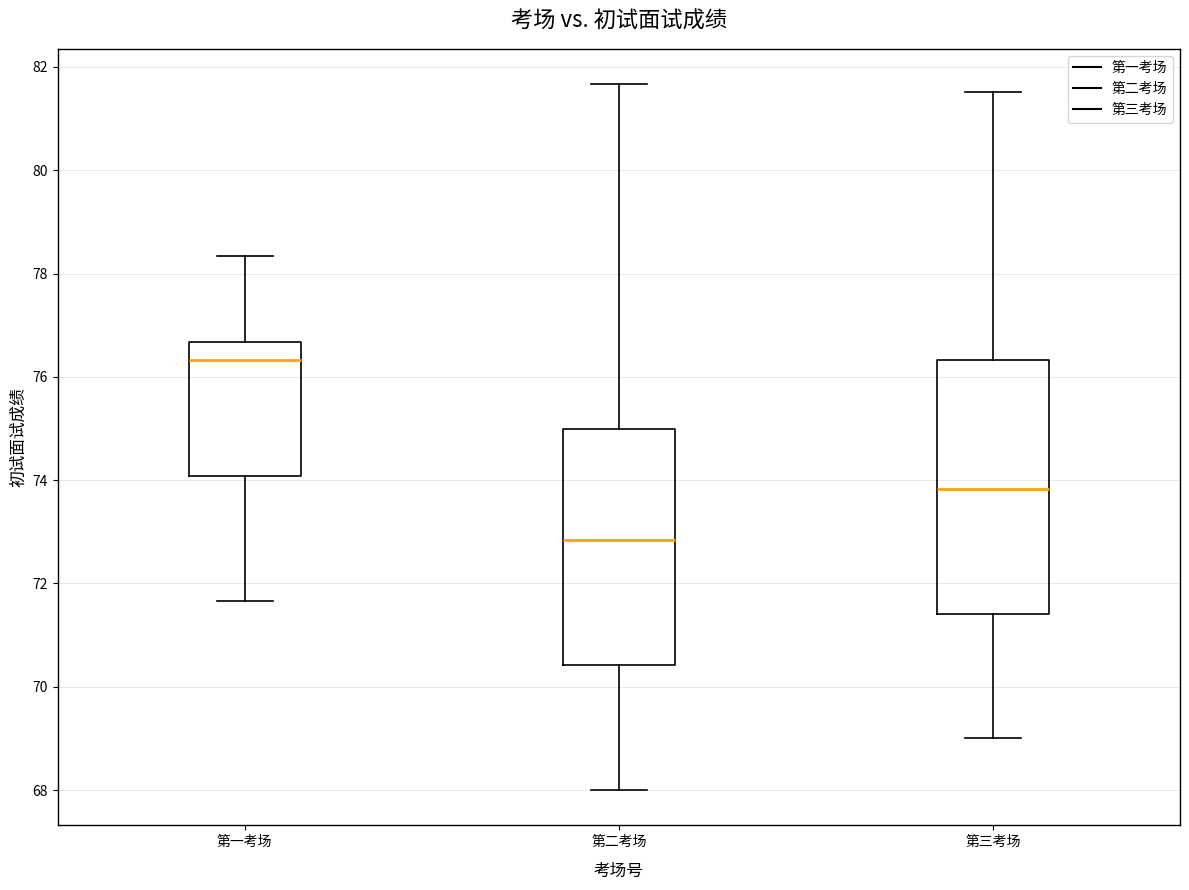

Reading left to right, transcribe this box plot: for each box, give where its median line is, the range the box spans, and where its two whiskers end, as read against the y-axis. The values are not printed on the chart, so give them approximately, as read against the axis.

第一考场: median 76.4, box 74.0 to 76.6, whiskers 71.6 to 78.4
第二考场: median 72.8, box 70.4 to 75.0, whiskers 68.0 to 81.6
第三考场: median 73.8, box 71.4 to 76.4, whiskers 69.0 to 81.6